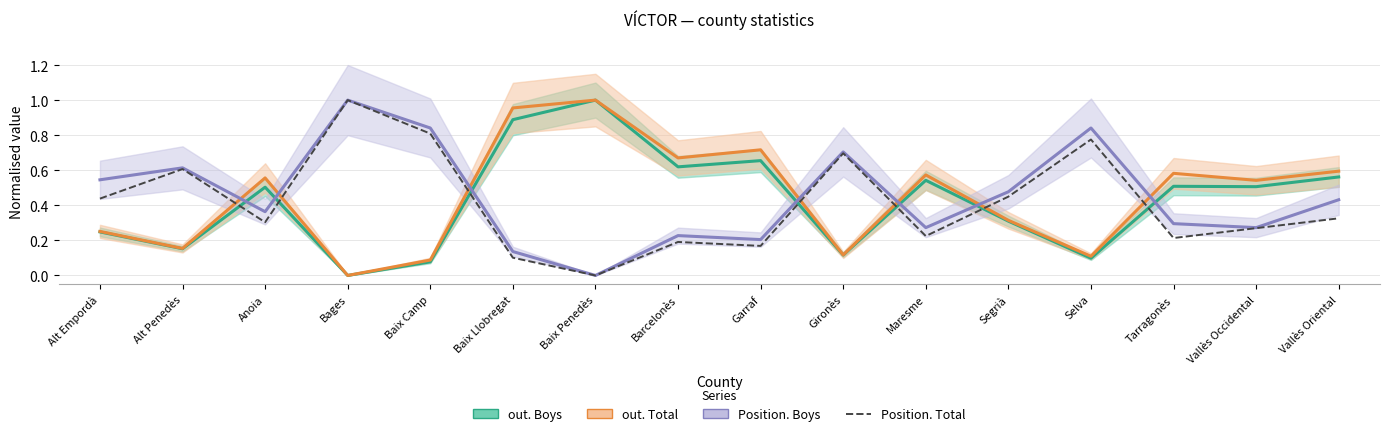

What is the average value?

0.4